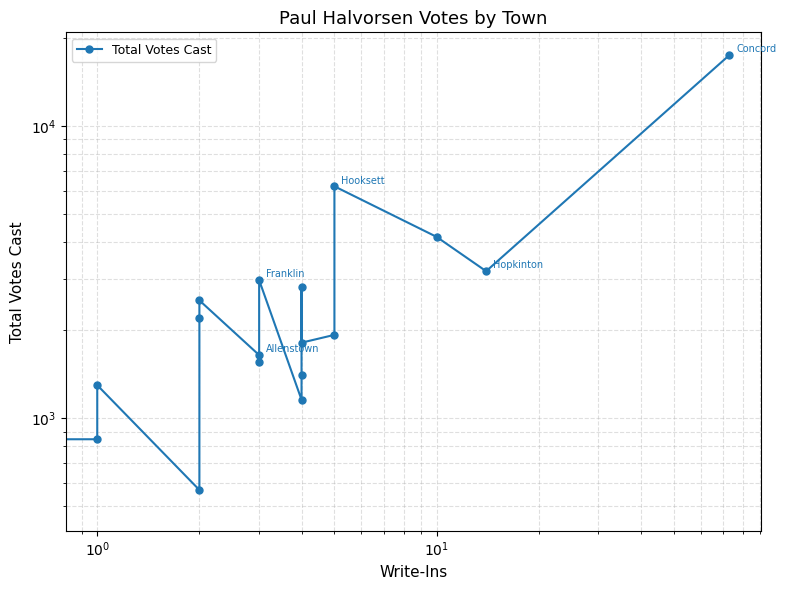

How many series are shown in this chart?

1